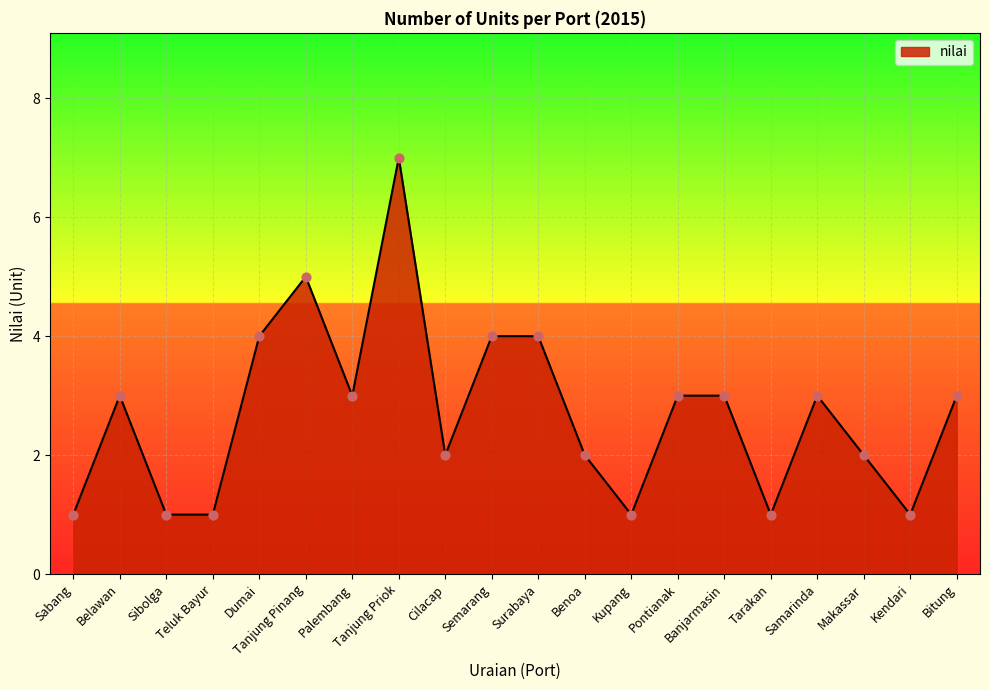

Which has a higher value, Tanjung Priok or Palembang?

Tanjung Priok